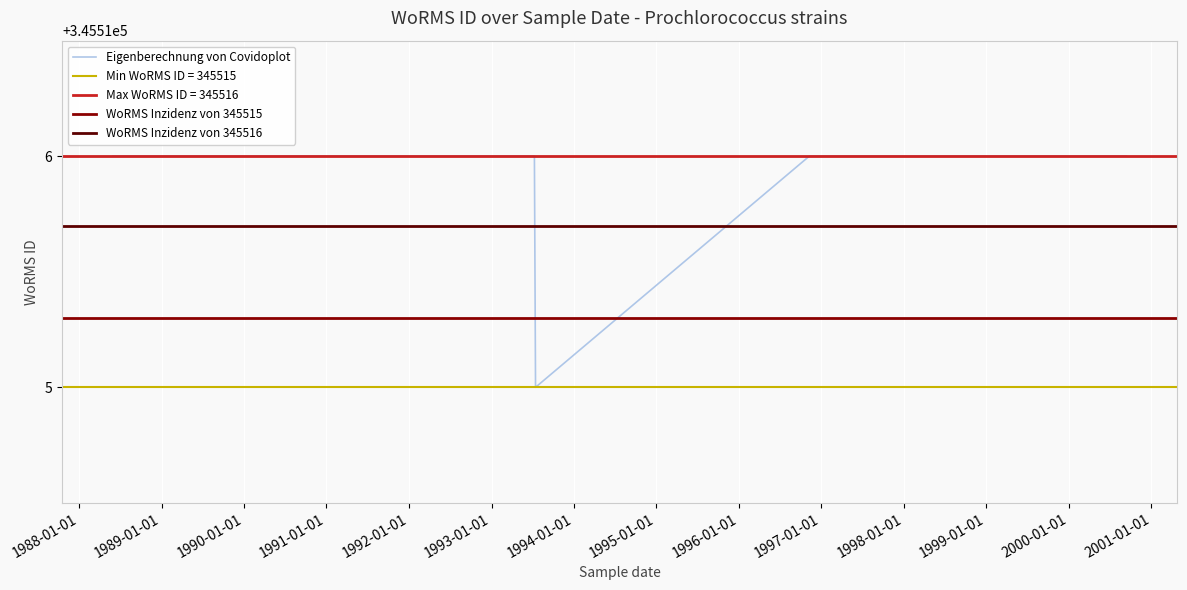

The value at 08-01-1989 is 506282. True or false?

False